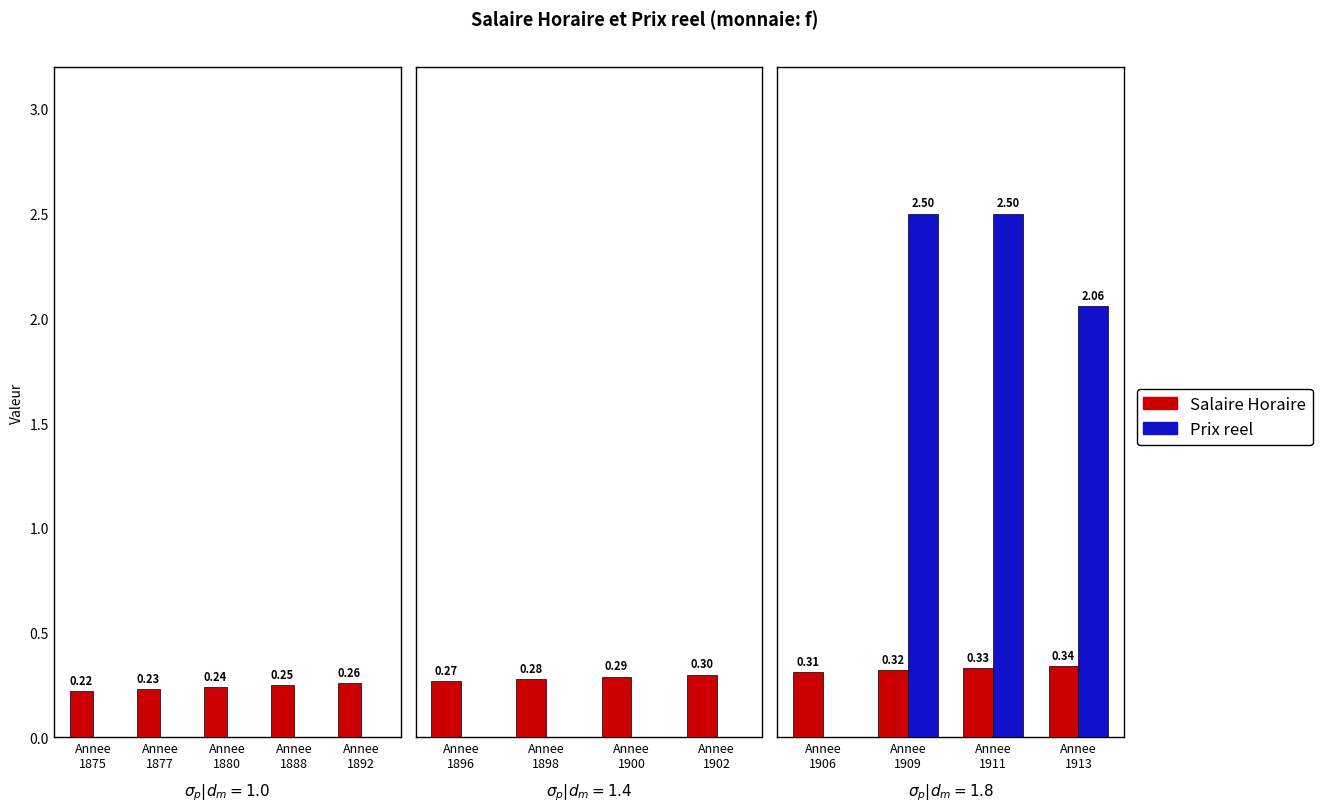

List the series in order of their peak value, highest first.

Prix reel (f), Salaire Horaire (f)